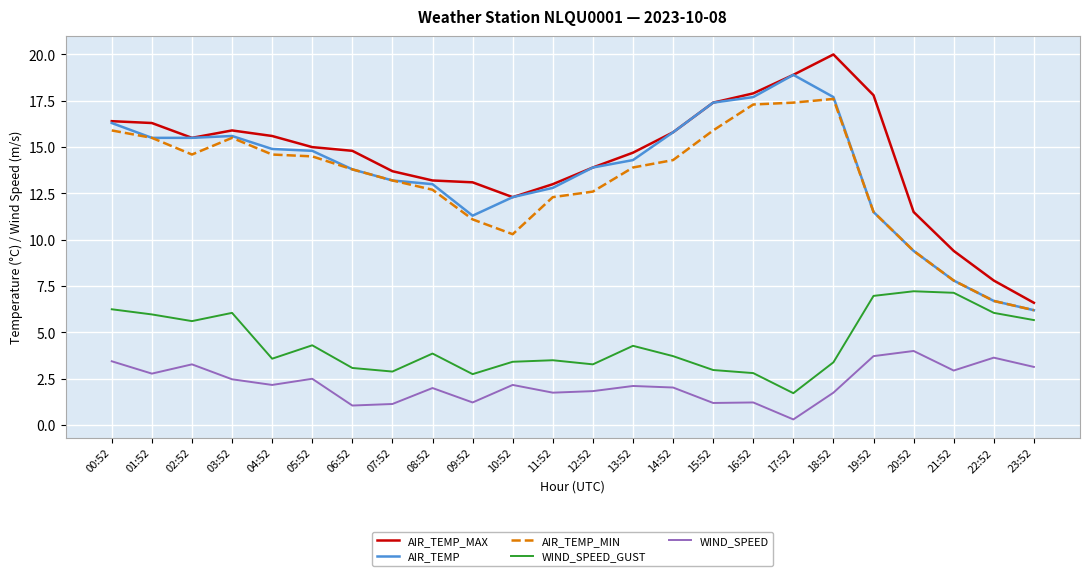

True or false: AIR_TEMP_MAX and AIR_TEMP_MIN intersect in this chart.

False